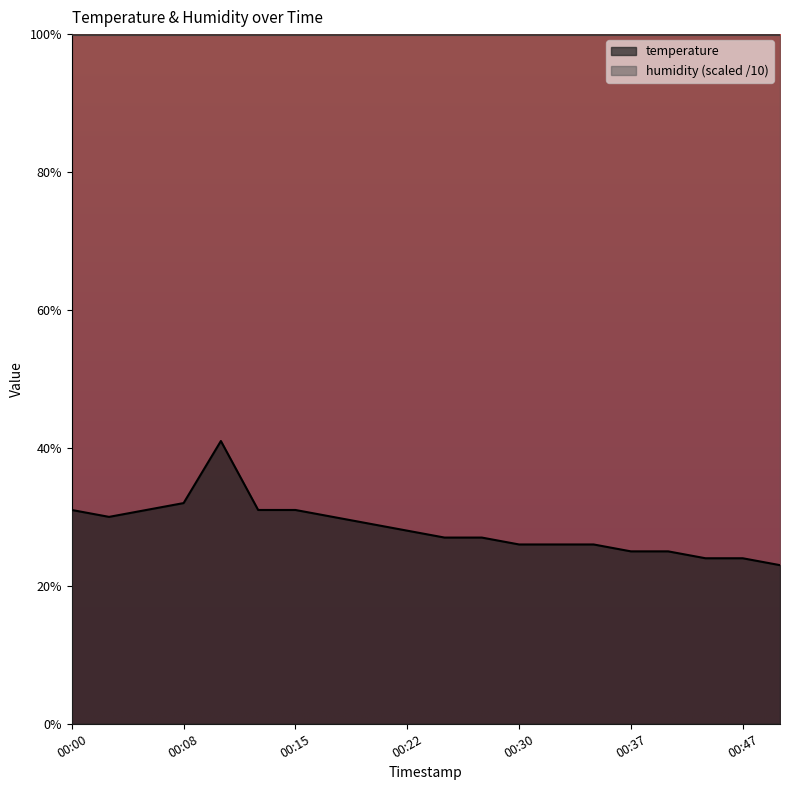

How many interior local peaks (higher than both neighbors) does the data have?

1